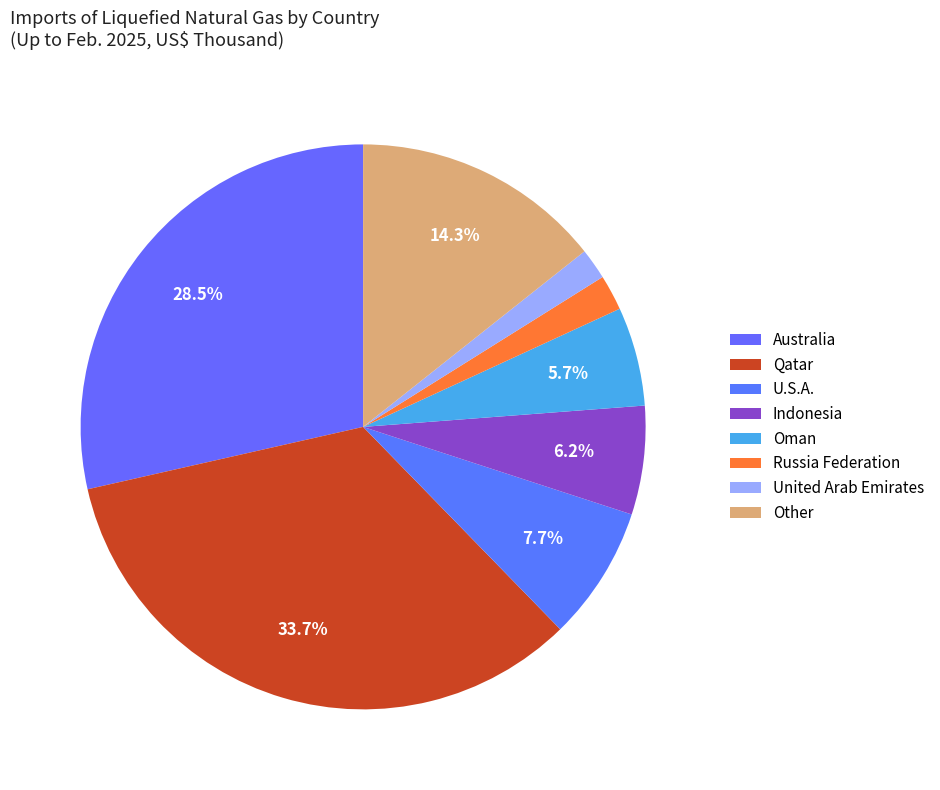

Combined, do Qatar and United Arab Emirates account for over 50%?

No